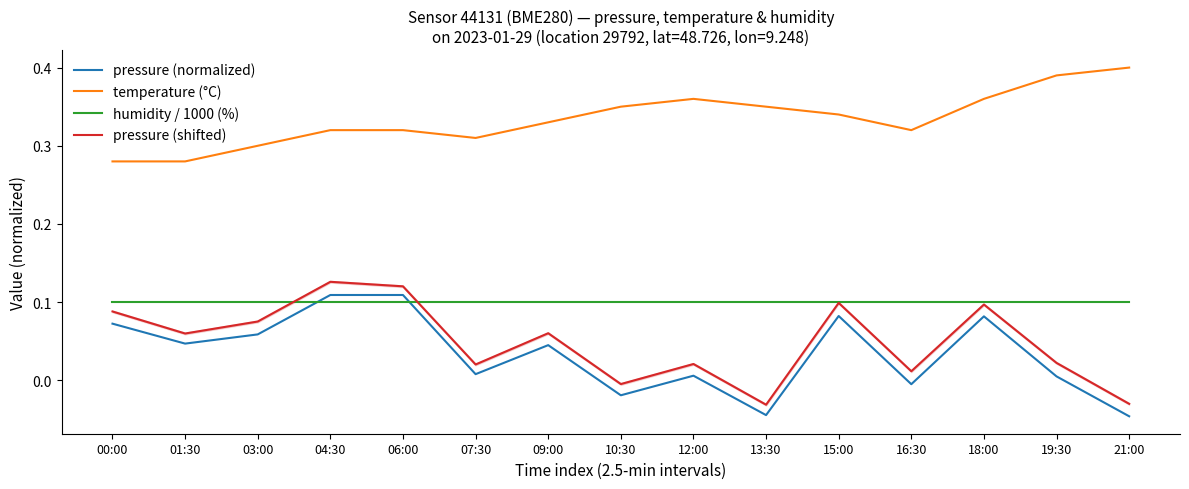

True or false: humidity / 1000 (%) and temperature (°C) intersect in this chart.

False